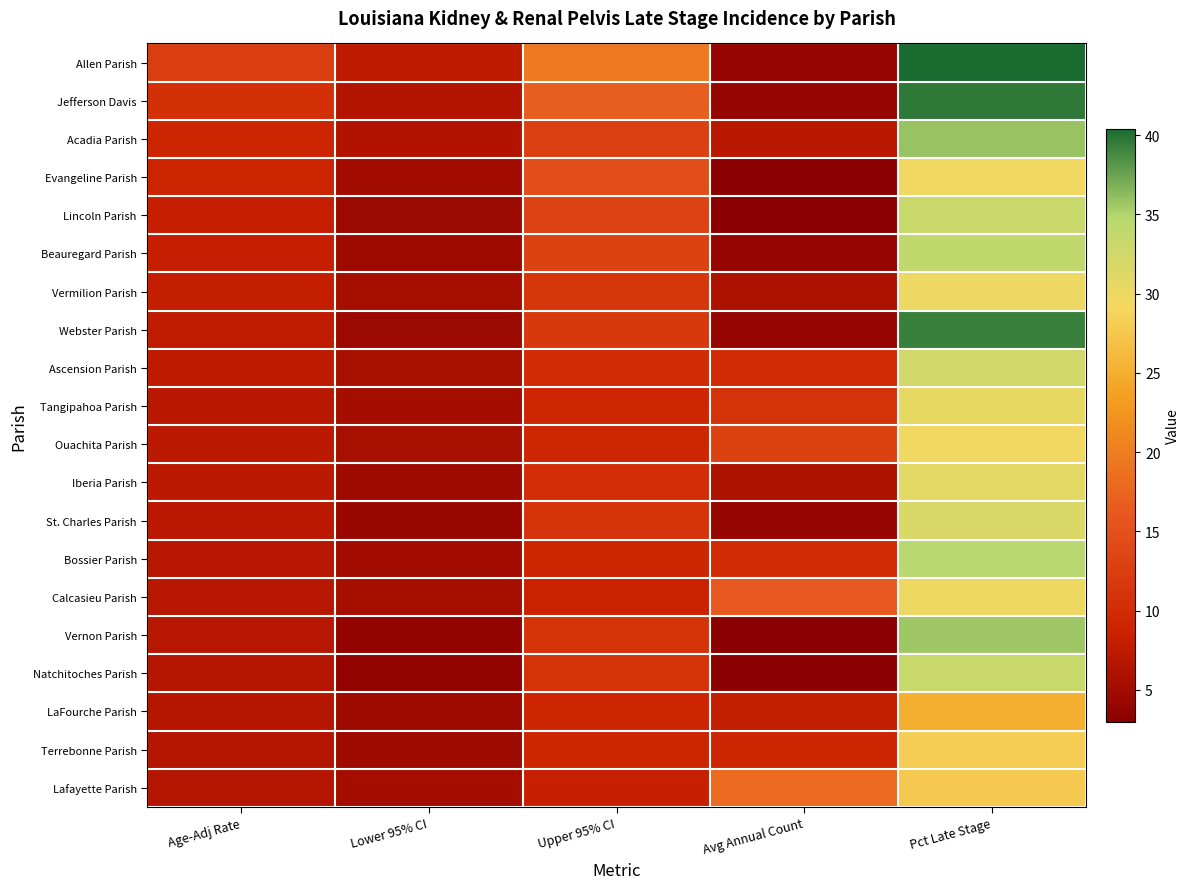

Which series has the largest range (max minus min)?

Allen Parish